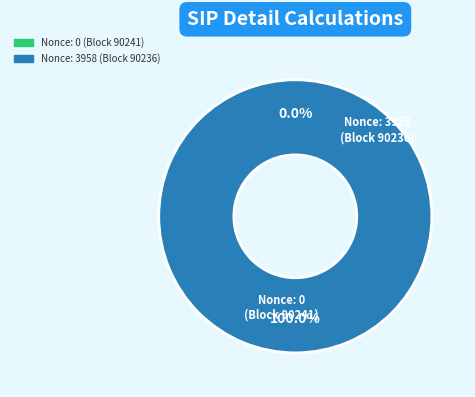

How many slices are in this pie chart?

2